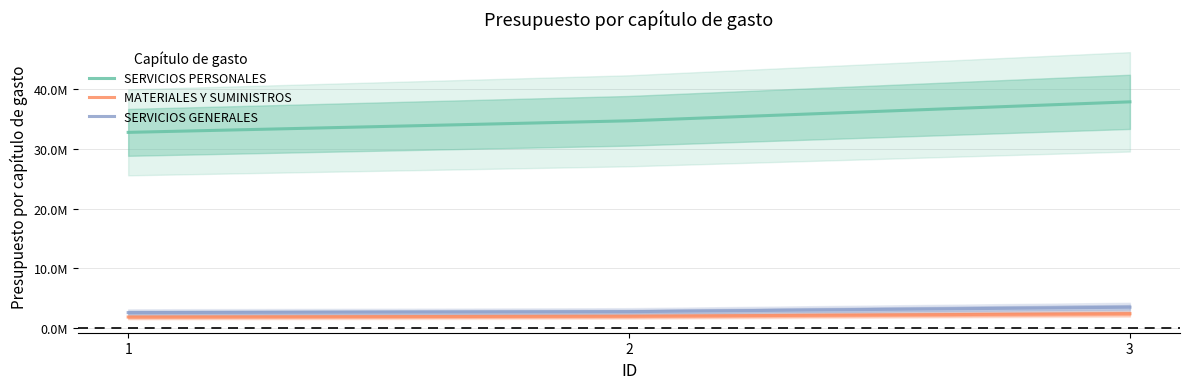

At which label does SERVICIOS GENERALES first exceed 2690258?

3